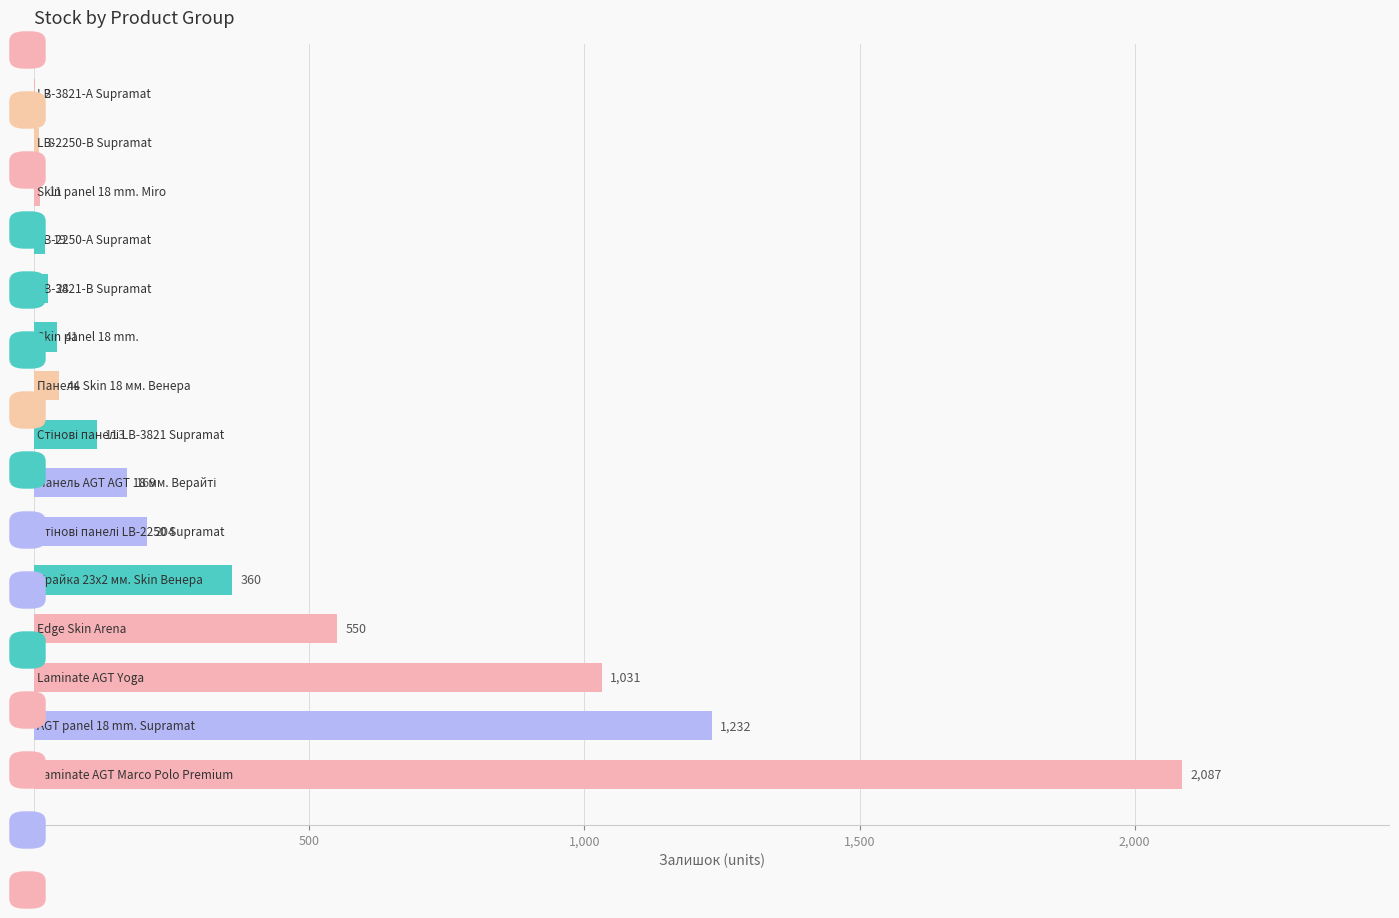

What is the maximum value shown in the chart?

2087